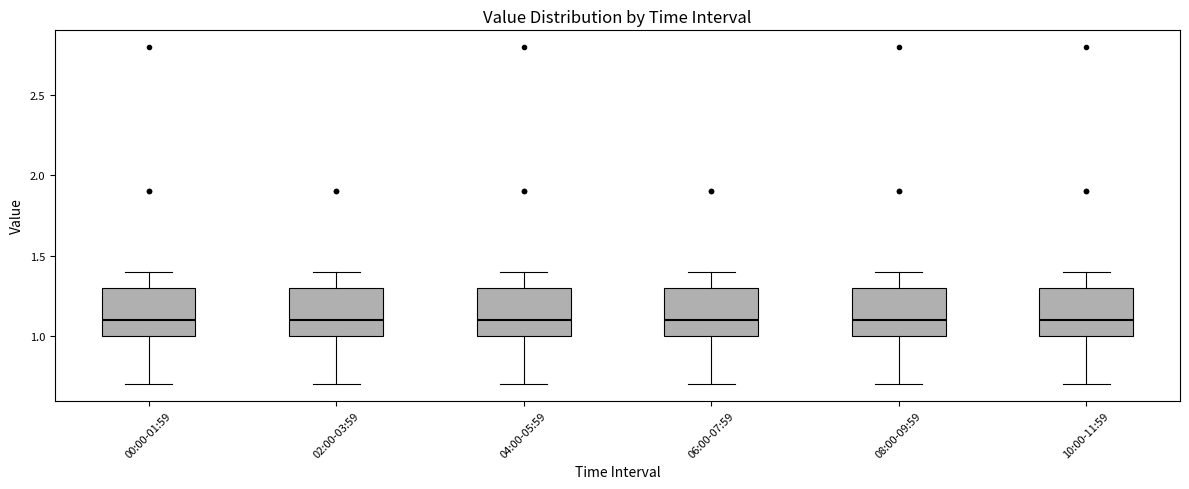

Reading left to right, read every box against the y-axis: the position of its median line, the range the box covers, and the ends of its whiskers. The values are not printed on the chart, so give them approximately, as read against the axis.

00:00-01:59: median 1.1, box 1.0 to 1.3, whiskers 0.7 to 1.4
02:00-03:59: median 1.1, box 1.0 to 1.3, whiskers 0.7 to 1.4
04:00-05:59: median 1.1, box 1.0 to 1.3, whiskers 0.7 to 1.4
06:00-07:59: median 1.1, box 1.0 to 1.3, whiskers 0.7 to 1.4
08:00-09:59: median 1.1, box 1.0 to 1.3, whiskers 0.7 to 1.4
10:00-11:59: median 1.1, box 1.0 to 1.3, whiskers 0.7 to 1.4